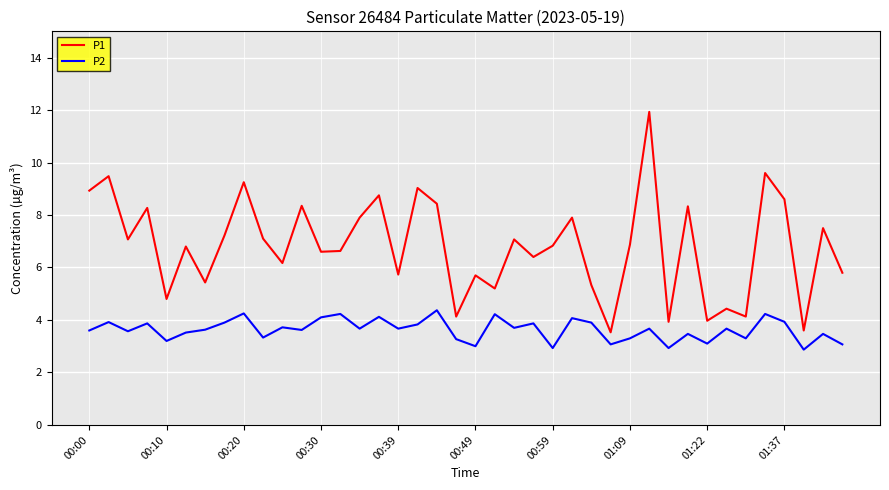

What is the minimum value shown in the chart?

2.9